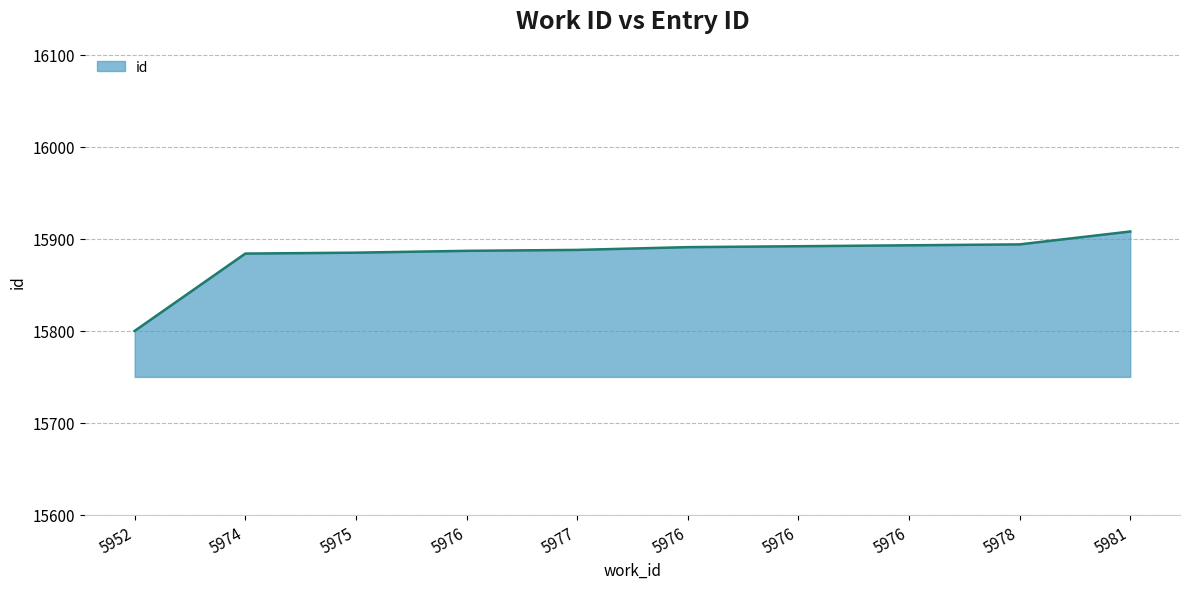

Does the chart have visible grid lines?

Yes